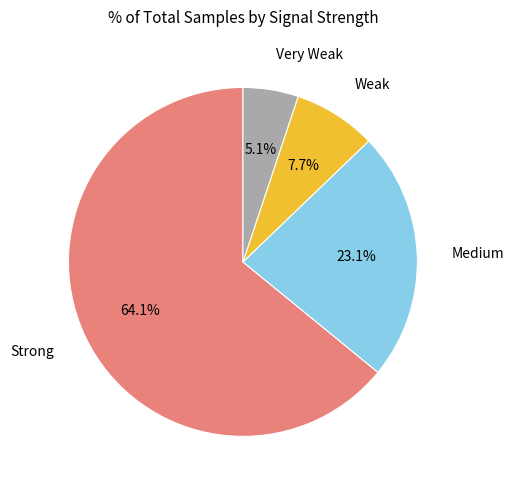

How many segments does this pie chart have?

4